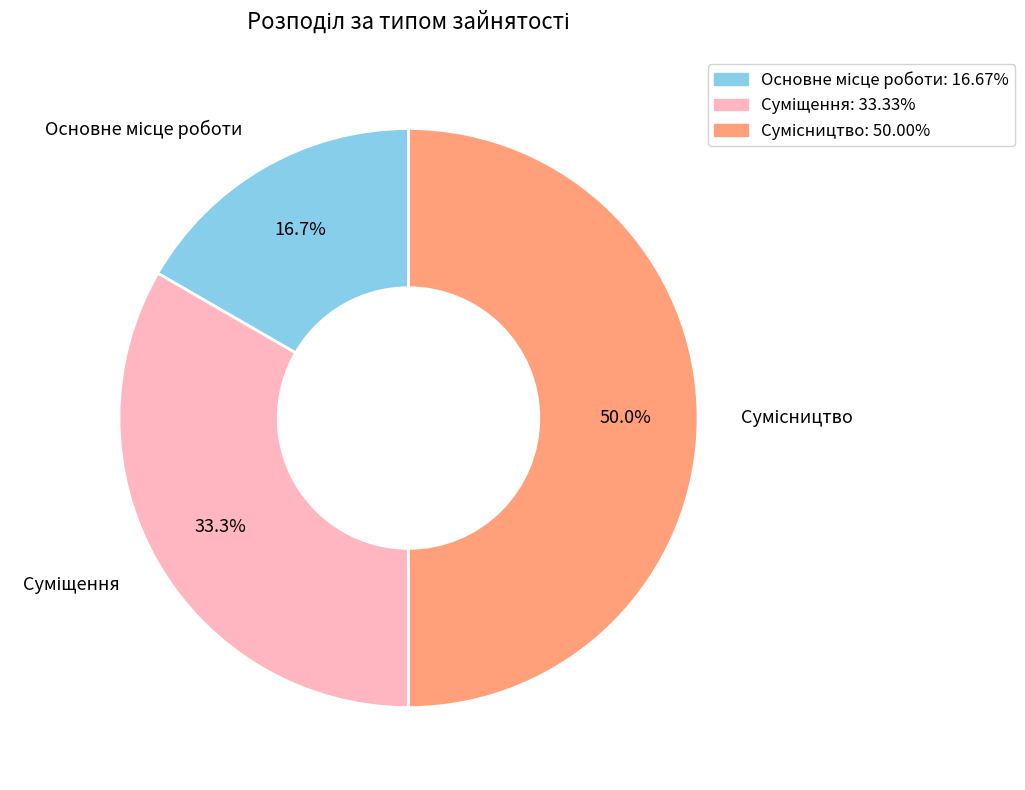

How many segments does this pie chart have?

3